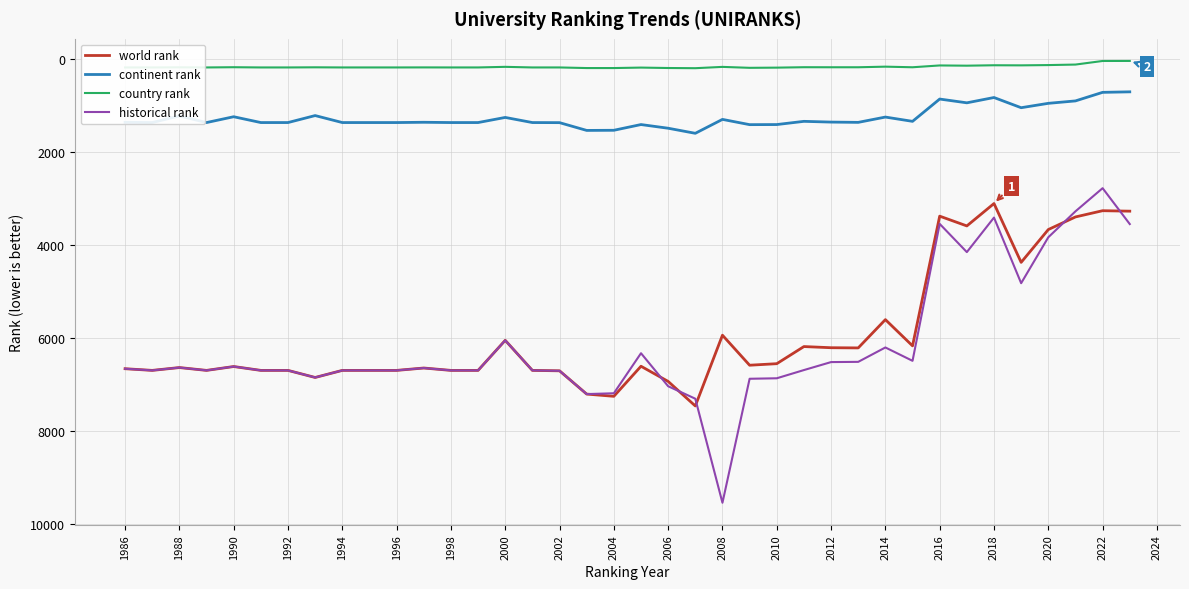

True or false: world rank and continent rank cross at least once.

False